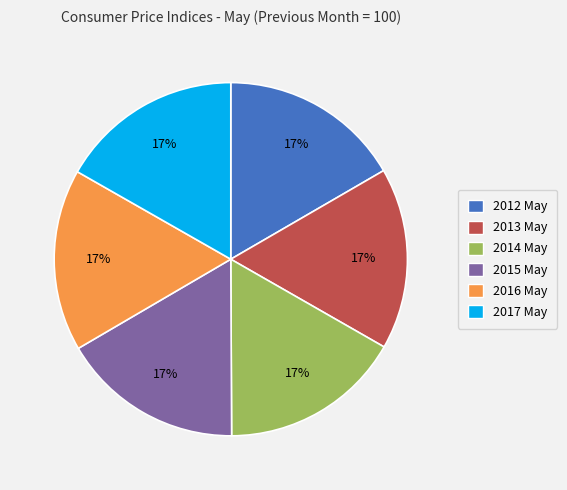

Is there any slice that represents more than half of the pie?

No